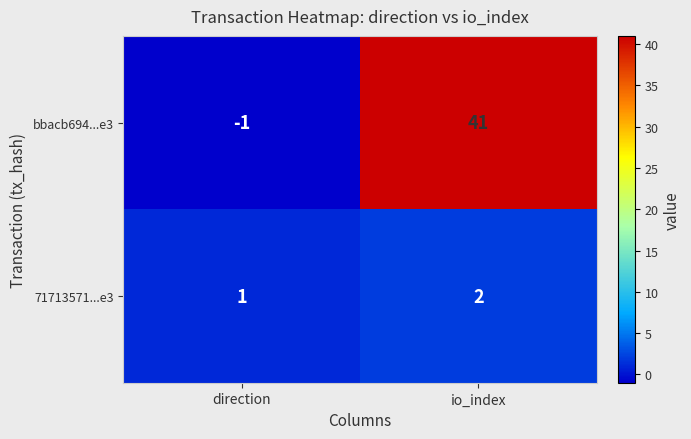

What is the highest value of the bbacb694...e3 series?

41